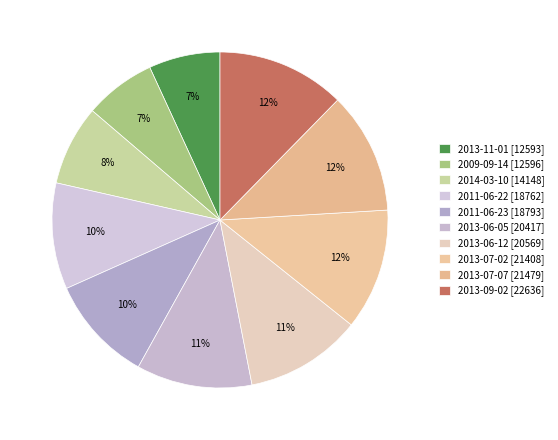

How many slices are in this pie chart?

10